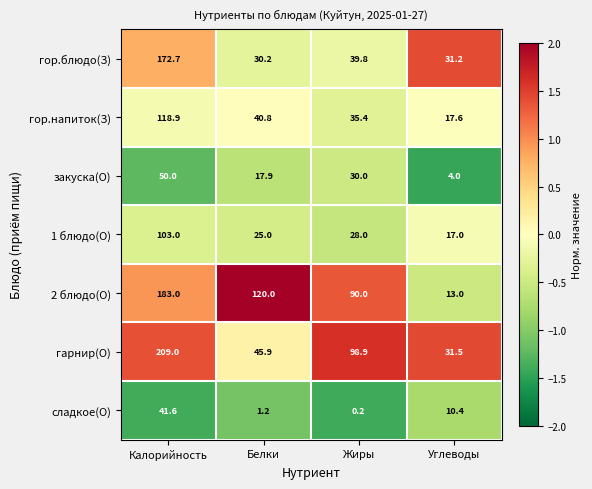

At which category is the sum across all series the highest?

Калорийность